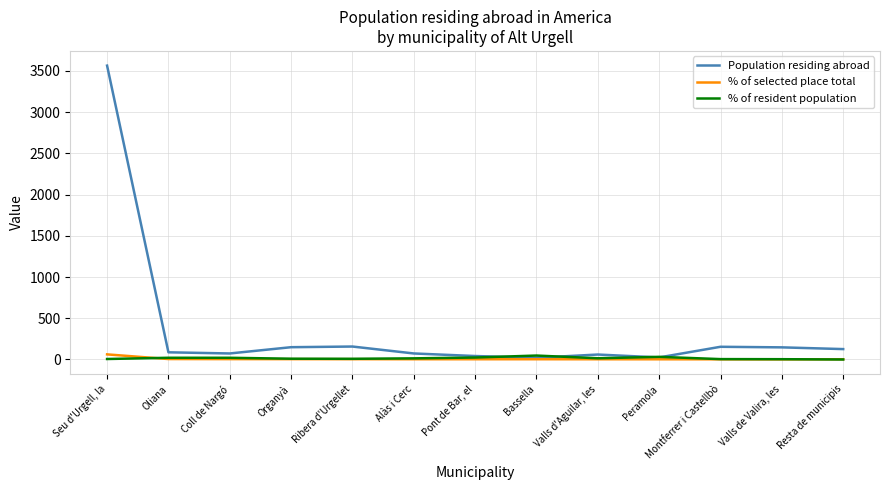

What is the maximum value shown in the chart?

3563.0